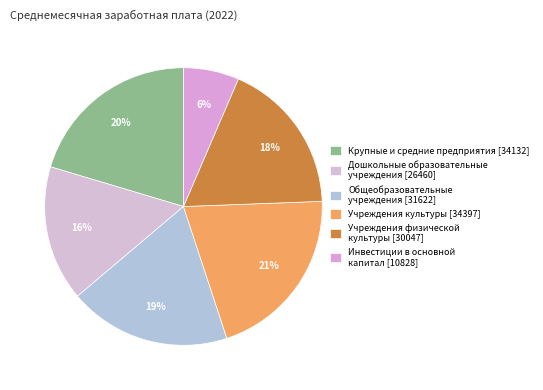

Is there a majority slice in this chart?

No